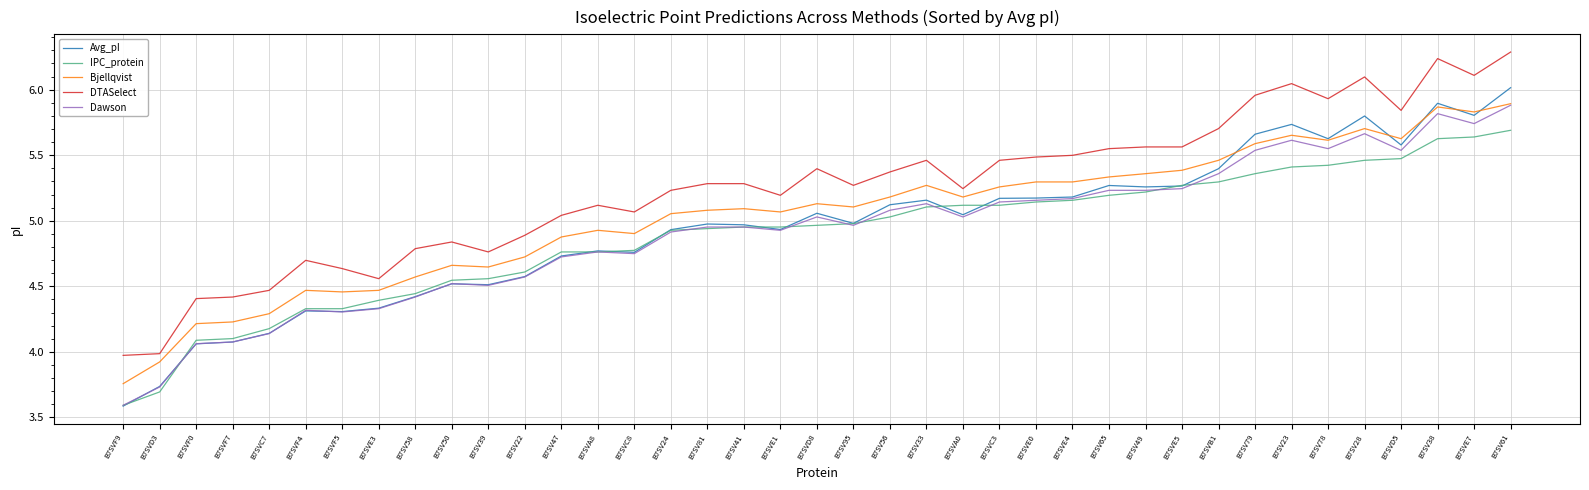

What is the difference between the IPC_protein values at B7SVF5 and B7SV47?

0.4